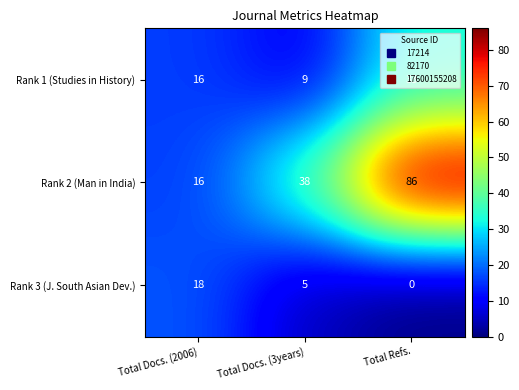

At how many categories does at least one series exceed 19?

2